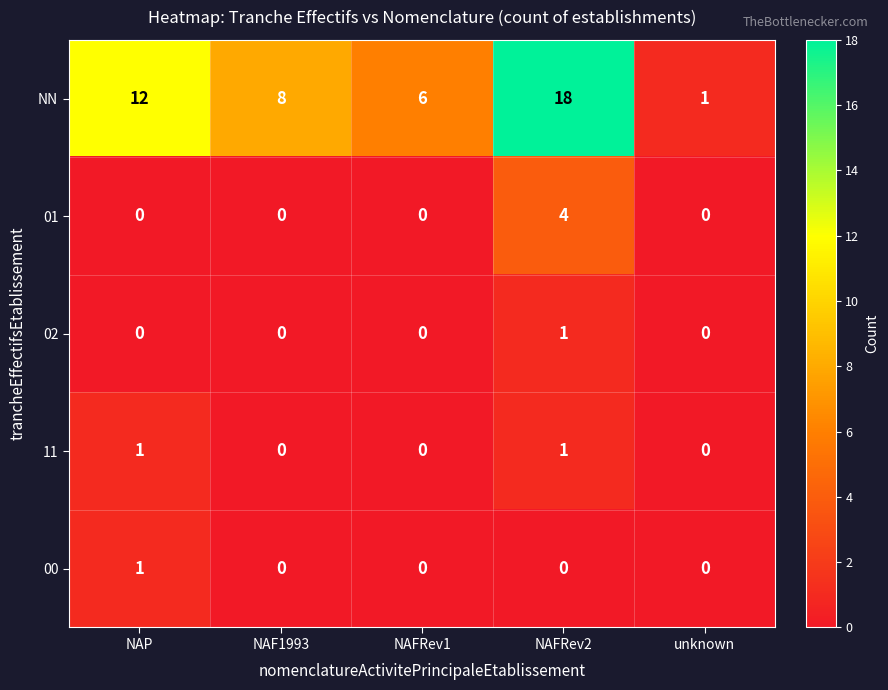

What is the greatest value displayed?

18